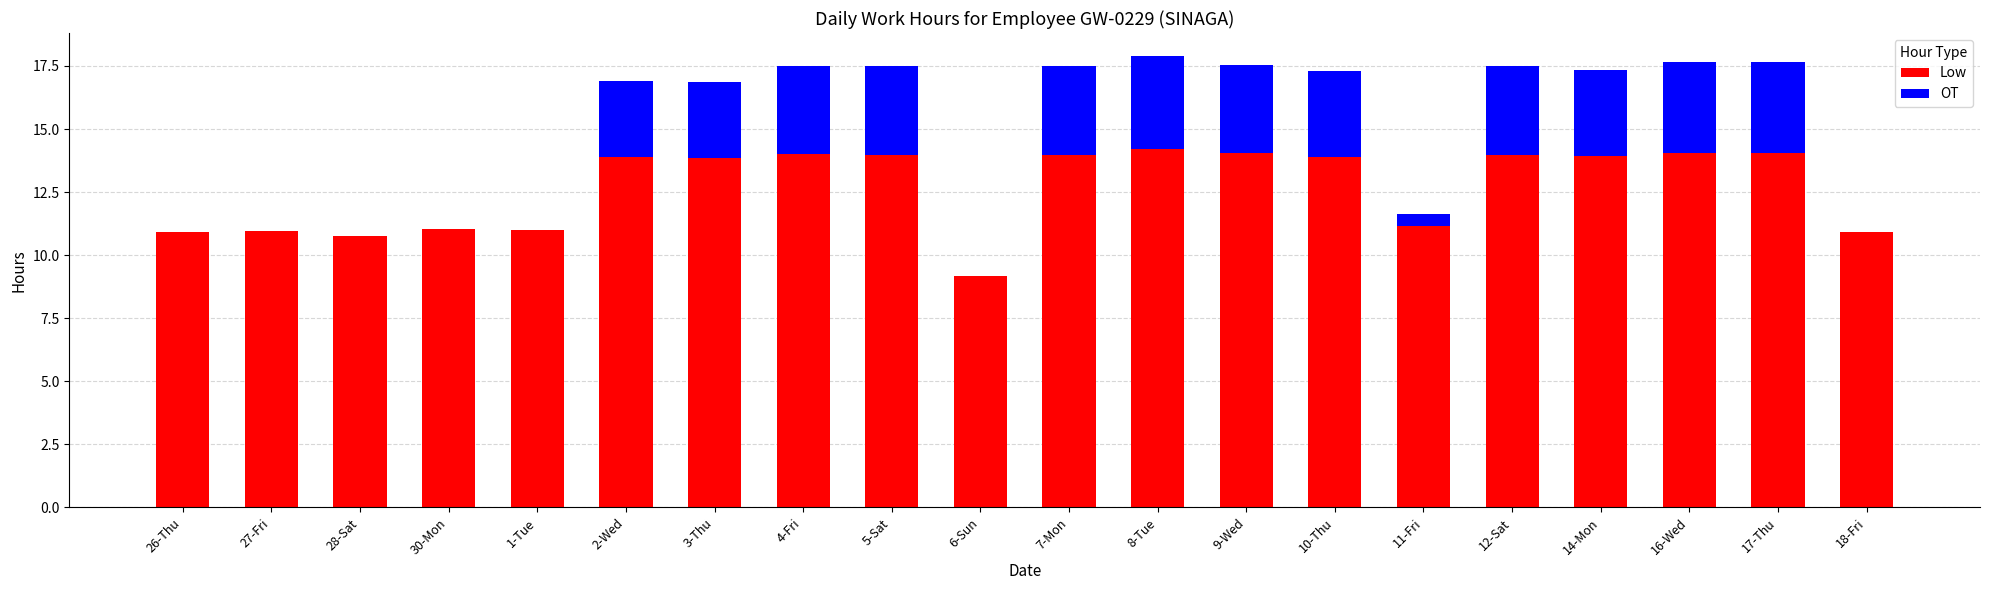

The Low series shows 13.9 at 14-Mon. True or false?

True